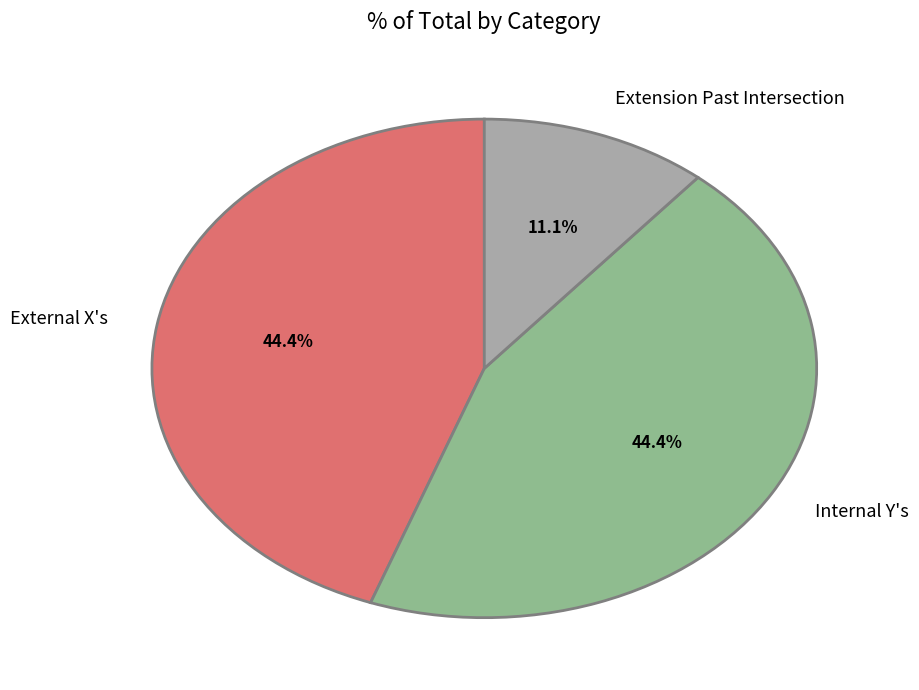

Approximately how many times larger is the value at External X's compared to Extension Past Intersection?

4.0